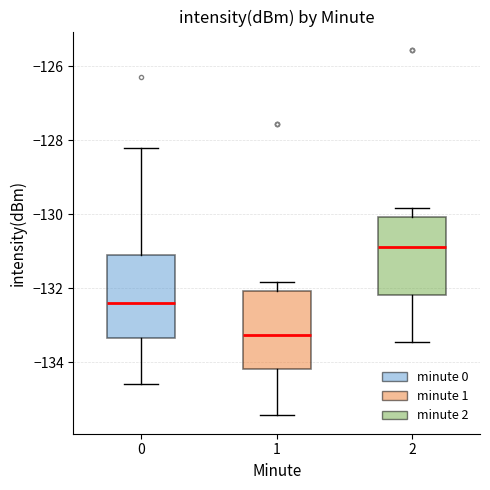

Reading left to right, transcribe this box plot: for each box, give where its median line is, the range the box spans, and where its two whiskers end, as read against the y-axis. The values are not printed on the chart, so give them approximately, as read against the axis.

0: median -132.4, box -133.4 to -131.2, whiskers -134.6 to -128.2
1: median -133.2, box -134.2 to -132.0, whiskers -135.4 to -131.8
2: median -130.8, box -132.2 to -130.0, whiskers -133.4 to -129.8